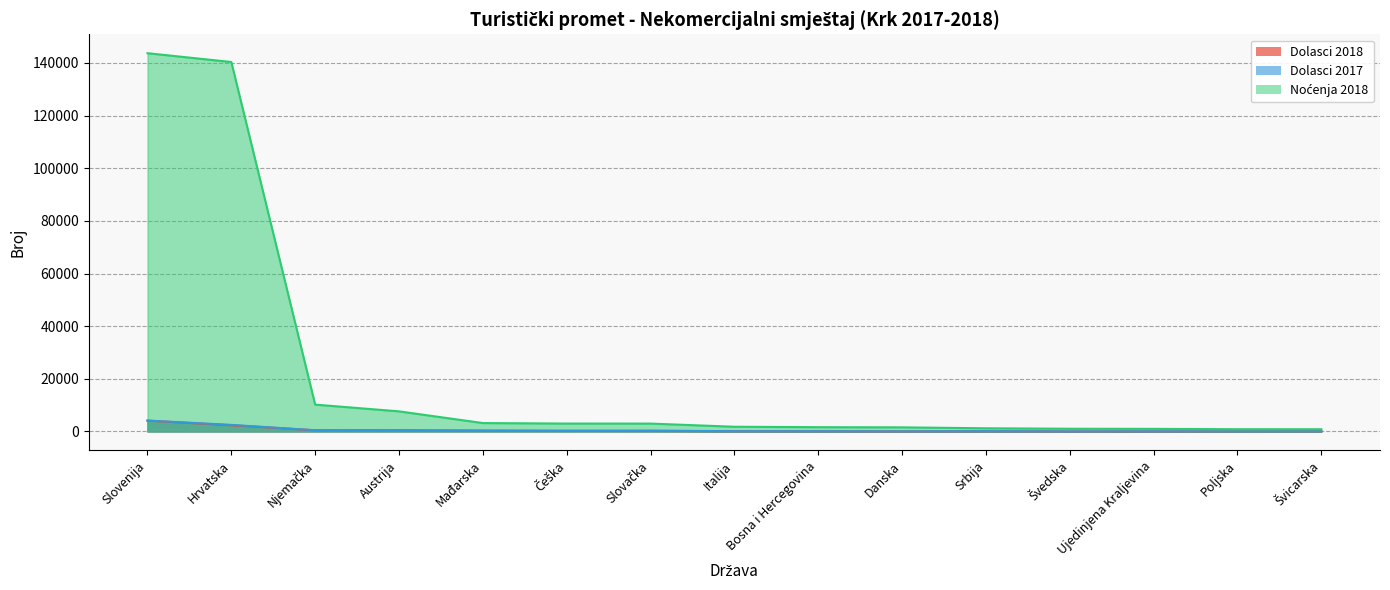

What is the difference between the maximum and second lowest values in the Dolasci 2017 series?

4116